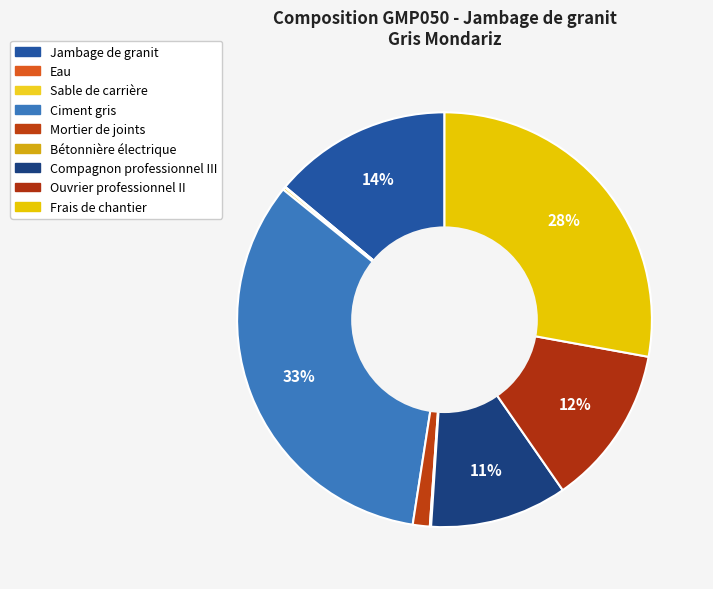

To the nearest percent, what is the average slice percentage?

11%